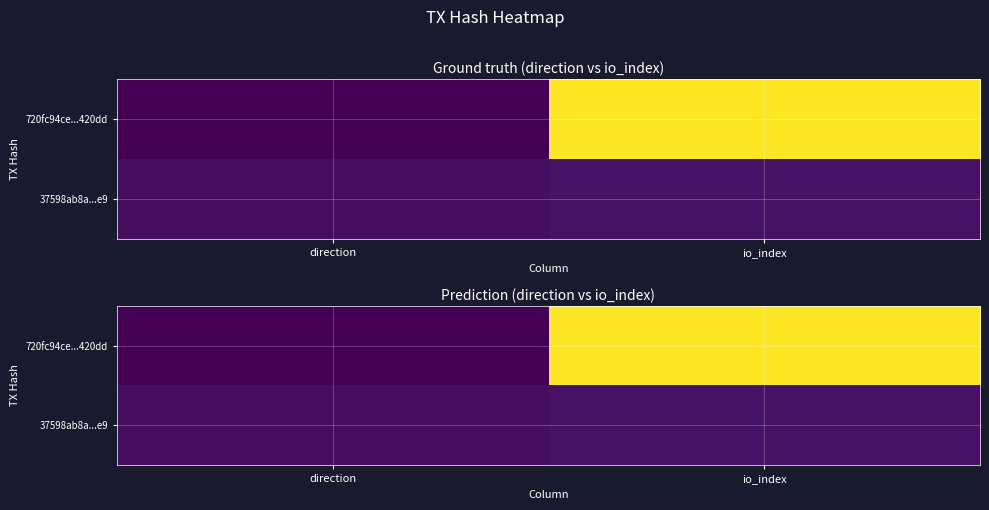

At how many categories does at least one series exceed 39?

1